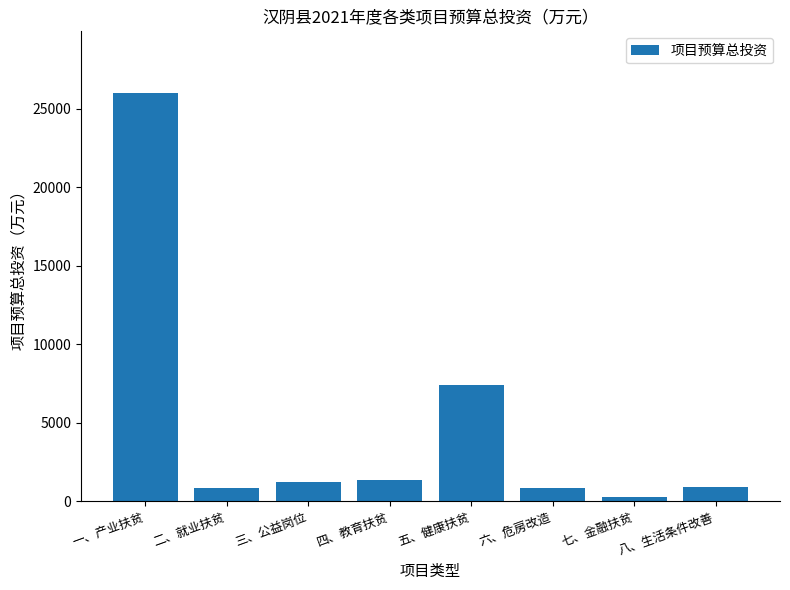

Which category has the lowest value across all series?

七、金融扶贫